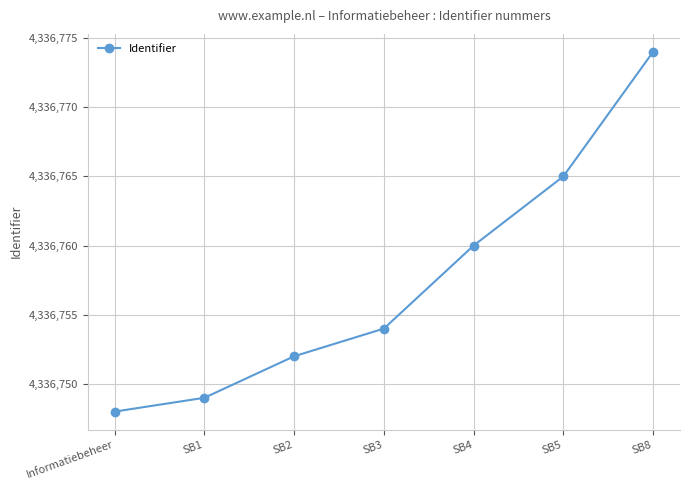

What is the difference between the maximum and minimum values?

26